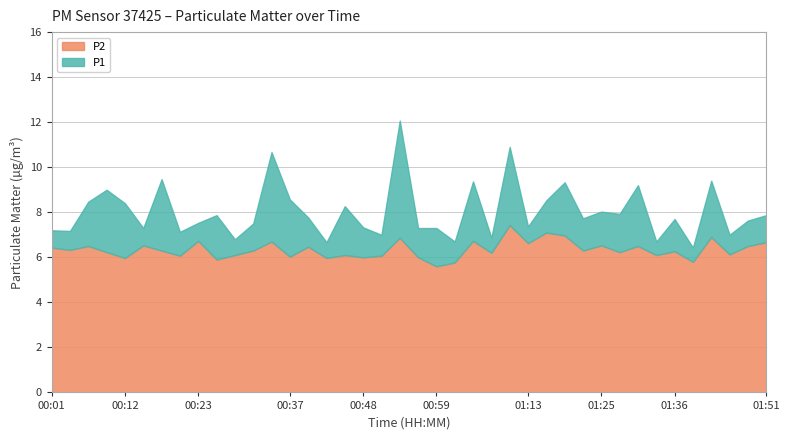

What is the difference between the P2 values at 00:18 and 01:25?

0.2